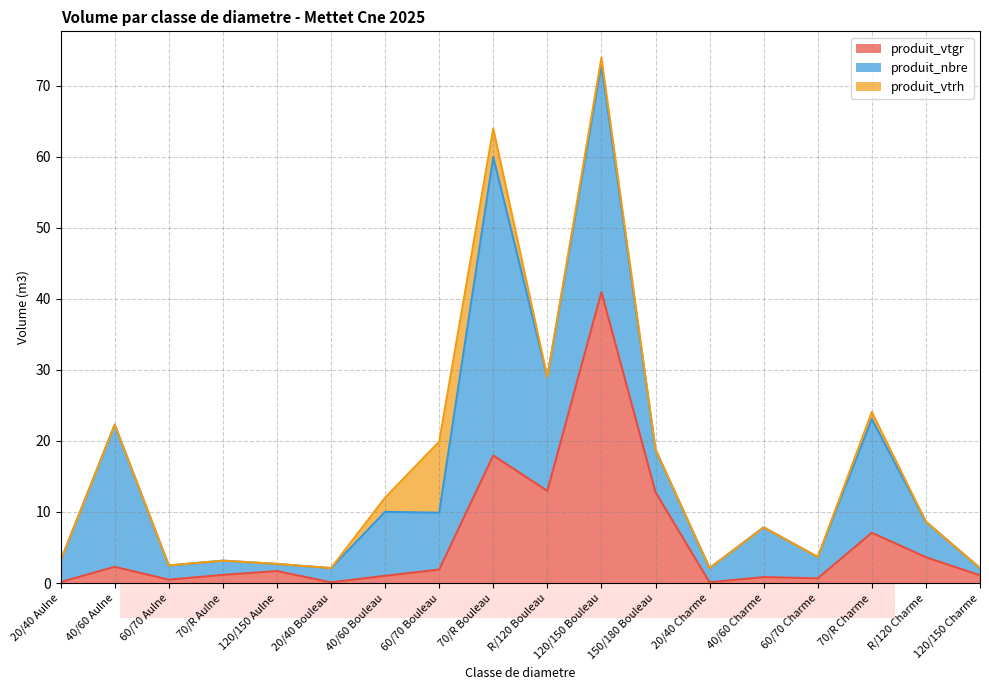

At which category is the sum across all series the highest?

120/150 Bouleau